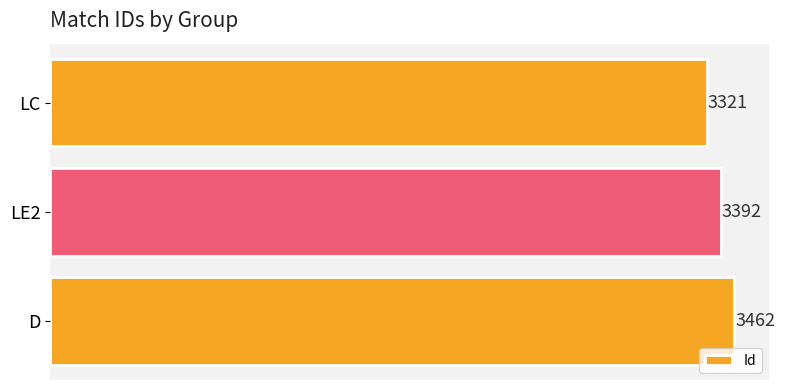

What is the difference between the maximum and second lowest values?

70